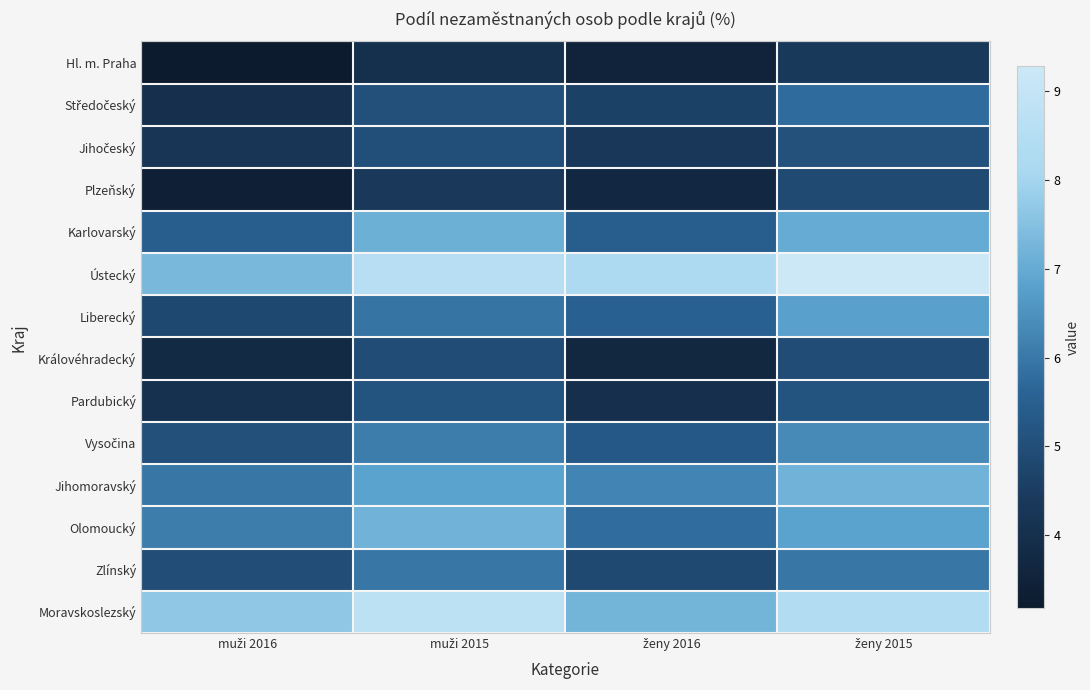

Which series has the largest total across all categories?

Ústecký